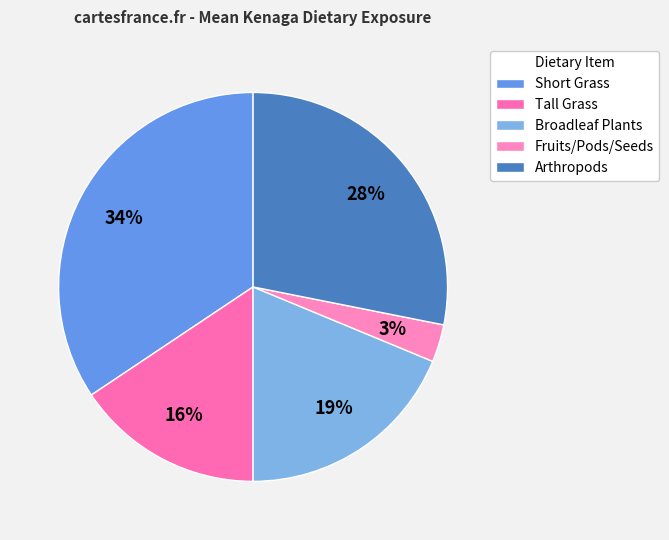

To the nearest percent, what is the average slice percentage?

20%